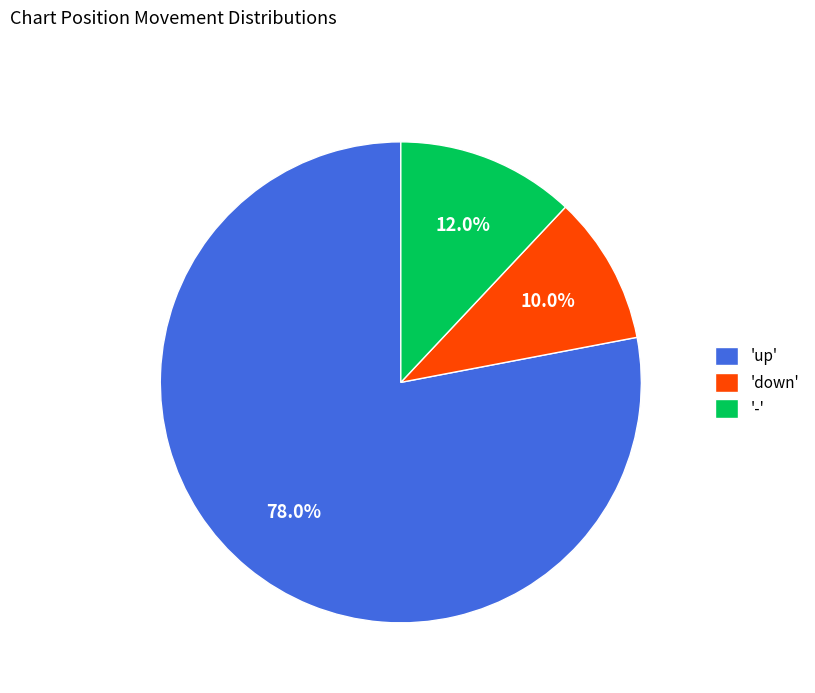

Between 'down' and 'up', which is larger?

'up'